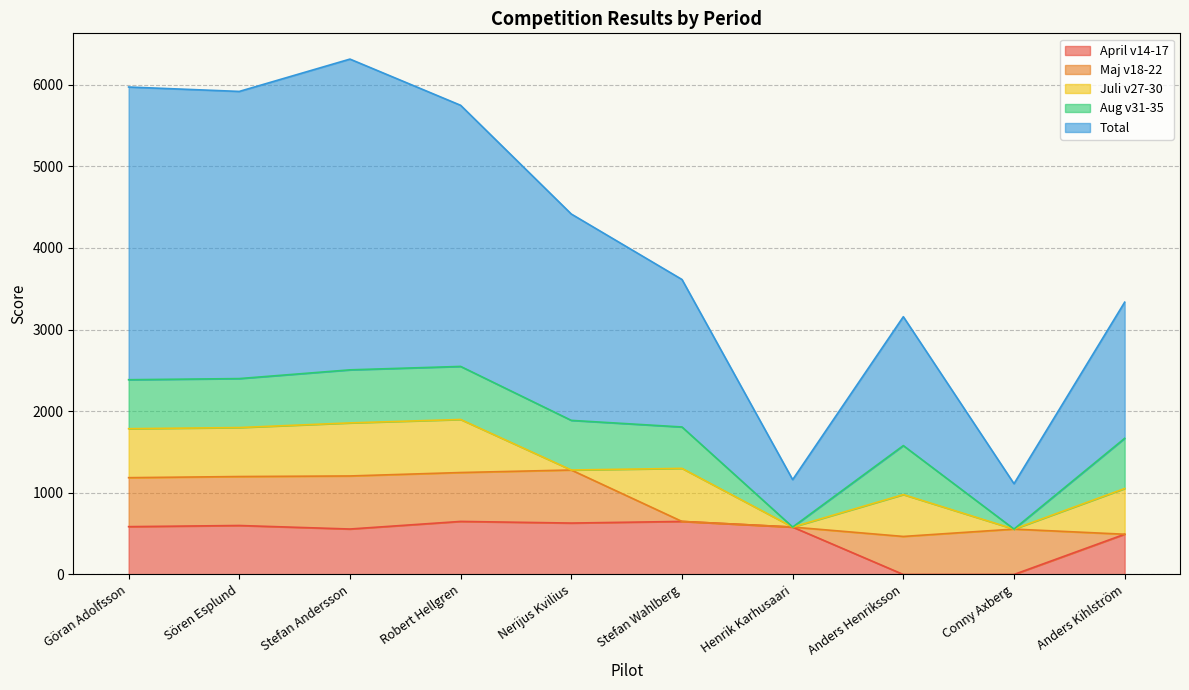

Is the value of April v14-17 at Robert Hellgren greater than the value of Aug v31-35 at Anders Kihlström?

Yes